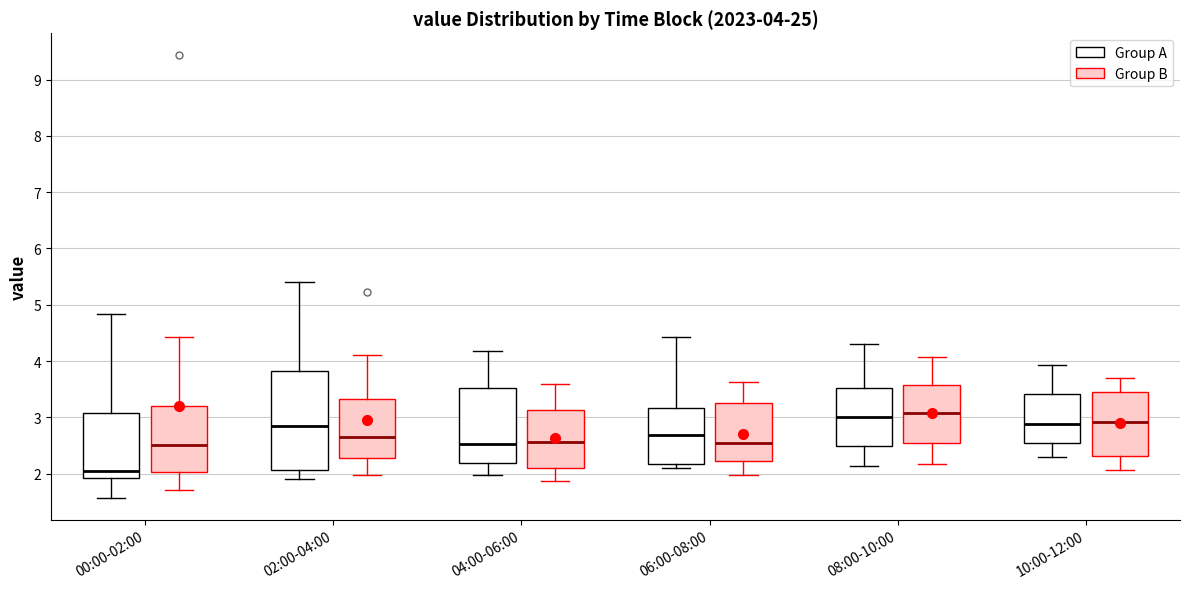

Which box is the tallest, from its lower edge to its upper edge?

02:00-04:00 (Group A)